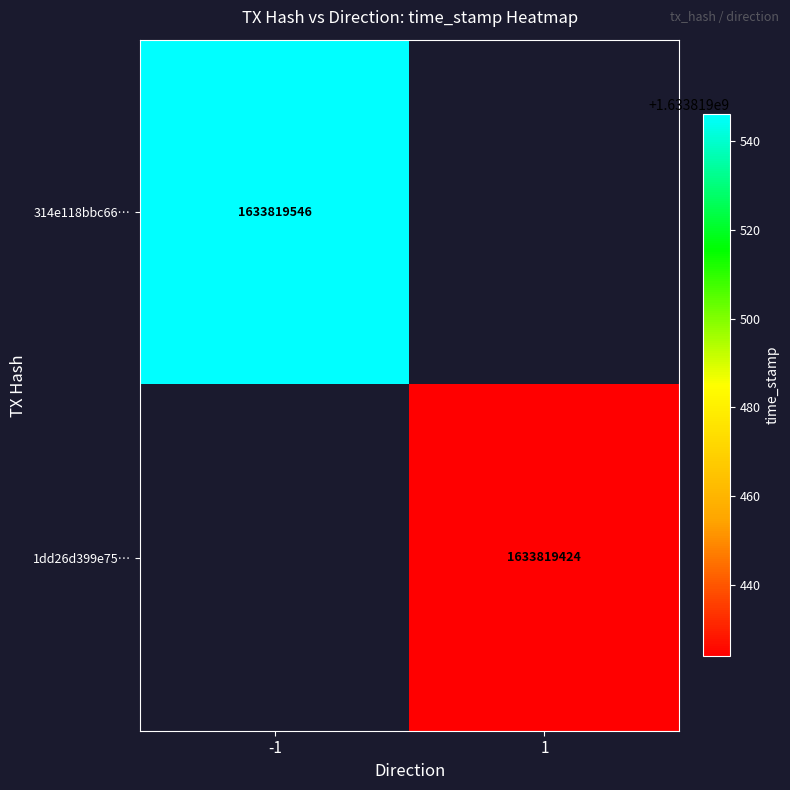

How many categories are shown in the chart?

2